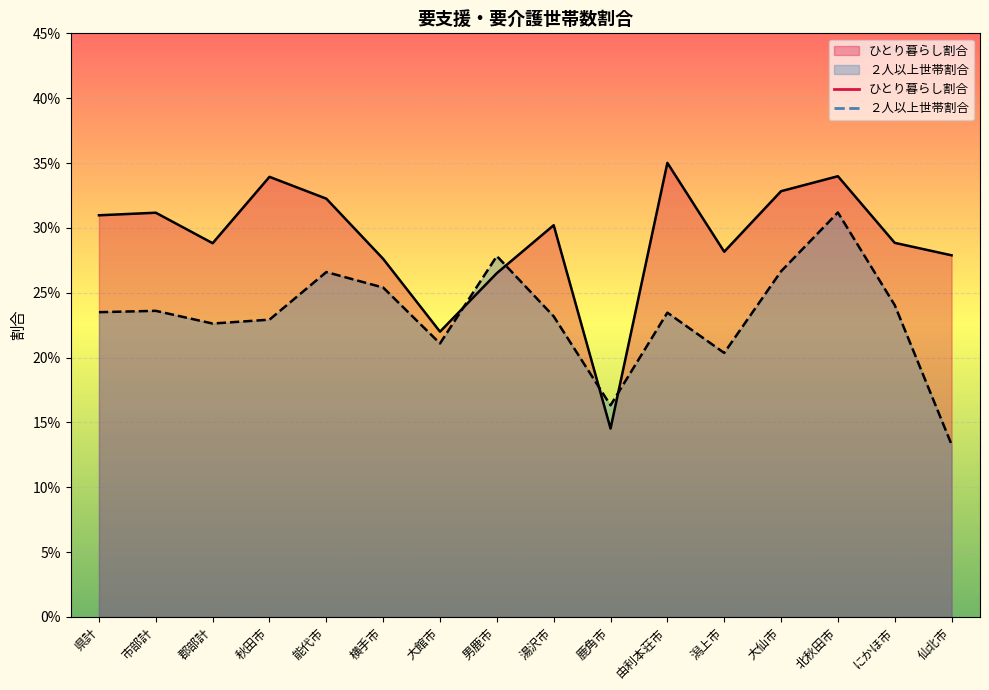

List the labels in order of ひとり暮らし割合 value, smallest first.

鹿角市, 大館市, 男鹿市, 横手市, 仙北市, 潟上市, 郡部計, にかほ市, 湯沢市, 県計, 市部計, 能代市, 大仙市, 秋田市, 北秋田市, 由利本荘市